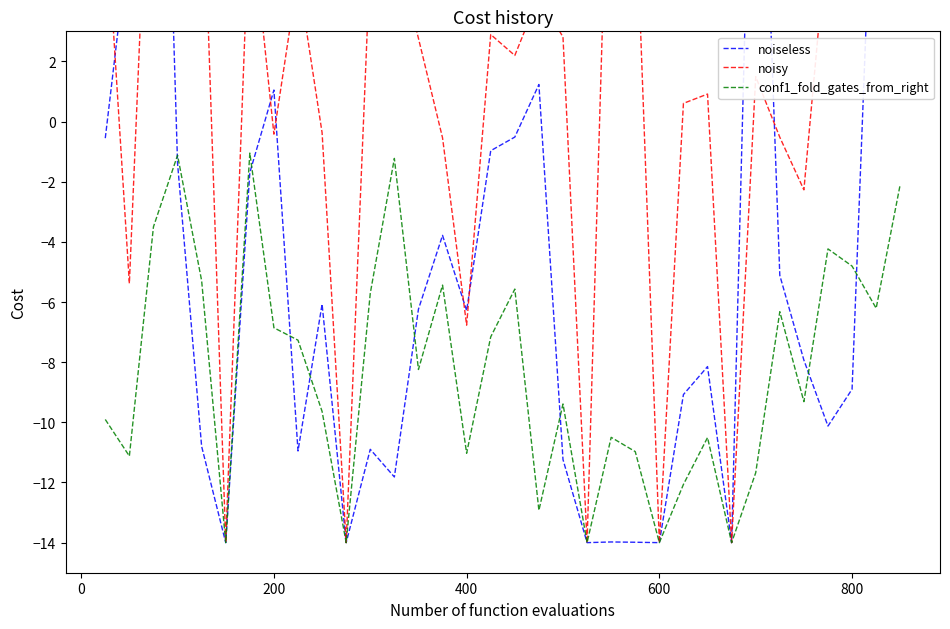

What is the difference between the maximum and minimum values in the conf1_fold_gates_from_right series?

13.0